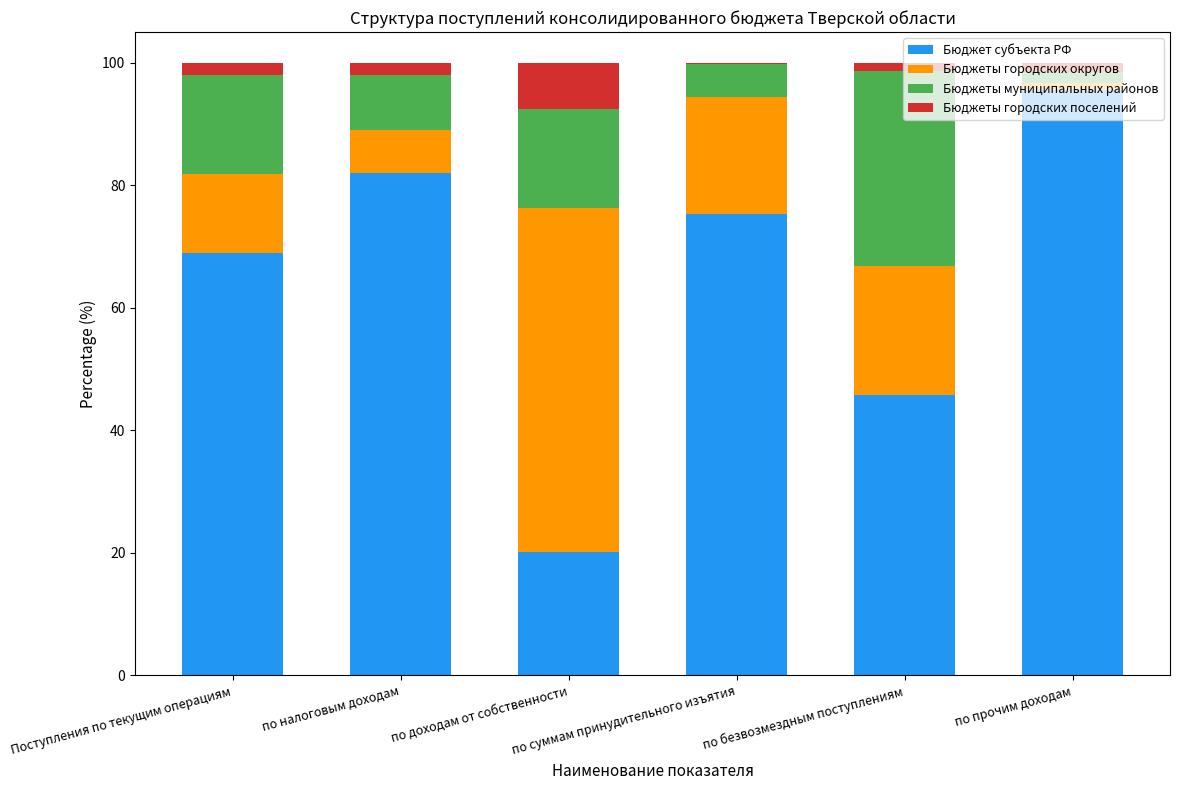

Does the chart contain stacked bars?

Yes